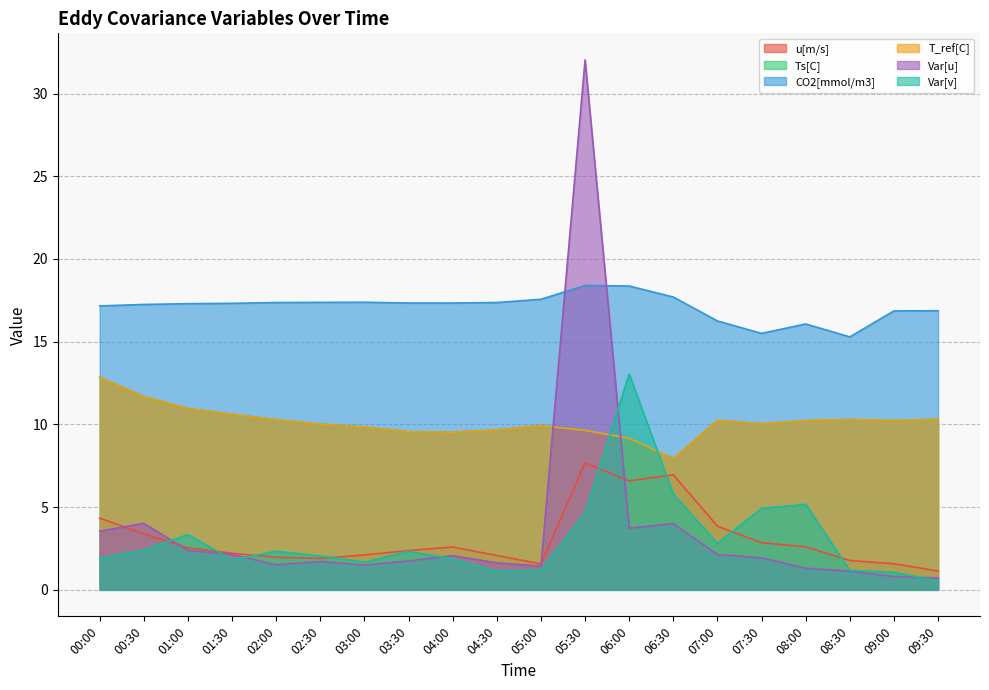

Between 00:30 and 06:30, which series saw the biggest shift?

Ts[C]